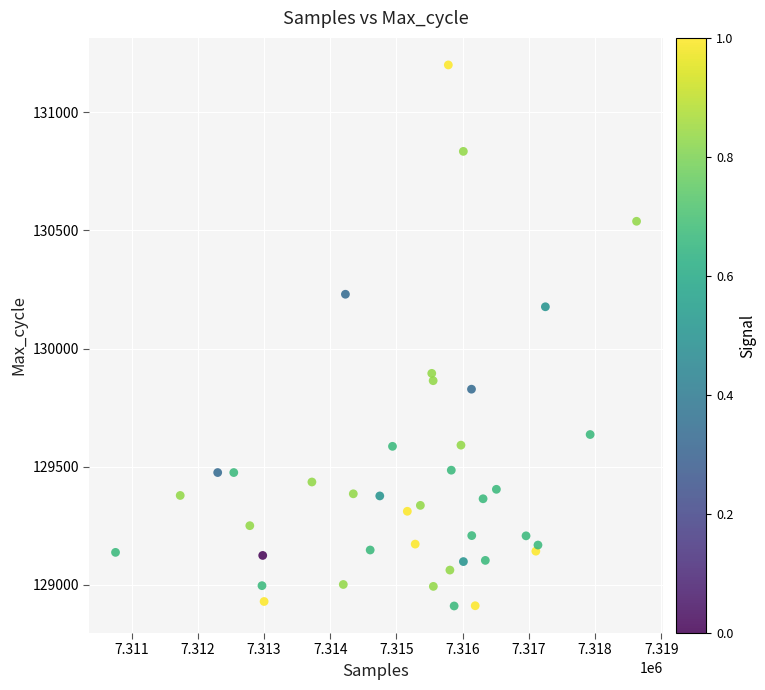

What Y value in the scatter plot is closest to 130055?

130177